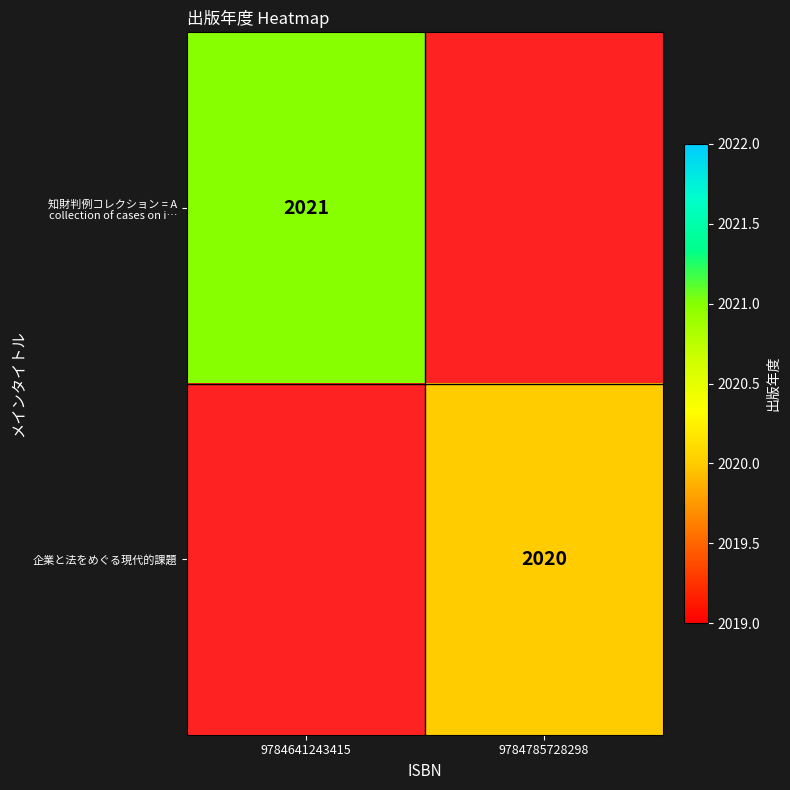

List the labels in order of 知財判例コレクション = A collection of cases on i… value, smallest first.

9784641243415, 9784785728298